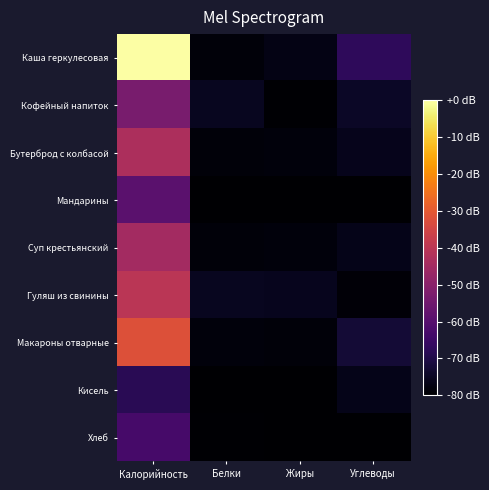

Reading right to left, what are all the values shown in this chart?

Каша геркулесовая: Углеводы=-67.4	Жиры=-77.1	Белки=-78.5	Калорийность=-0.0
Кофейный напиток: Углеводы=-74.6	Жиры=-79.6	Белки=-75.3	Калорийность=-53.3
Бутерброд с колбасой: Углеводы=-76.0	Жиры=-78.2	Белки=-78.7	Калорийность=-42.8
Мандарины: Углеводы=-80.0	Жиры=-80.0	Белки=-80.0	Калорийность=-59.3
Суп крестьянский: Углеводы=-76.3	Жиры=-78.2	Белки=-78.6	Калорийность=-44.9
Гуляш из свинины: Углеводы=-78.9	Жиры=-75.8	Белки=-75.3	Калорийность=-40.2
Макароны отварные: Углеводы=-72.5	Жиры=-78.7	Белки=-78.4	Калорийность=-32.2
Кисель: Углеводы=-76.4	Жиры=-80.0	Белки=-80.0	Калорийность=-68.3
Хлеб: Углеводы=-79.8	Жиры=-79.9	Белки=-79.4	Калорийность=-62.9